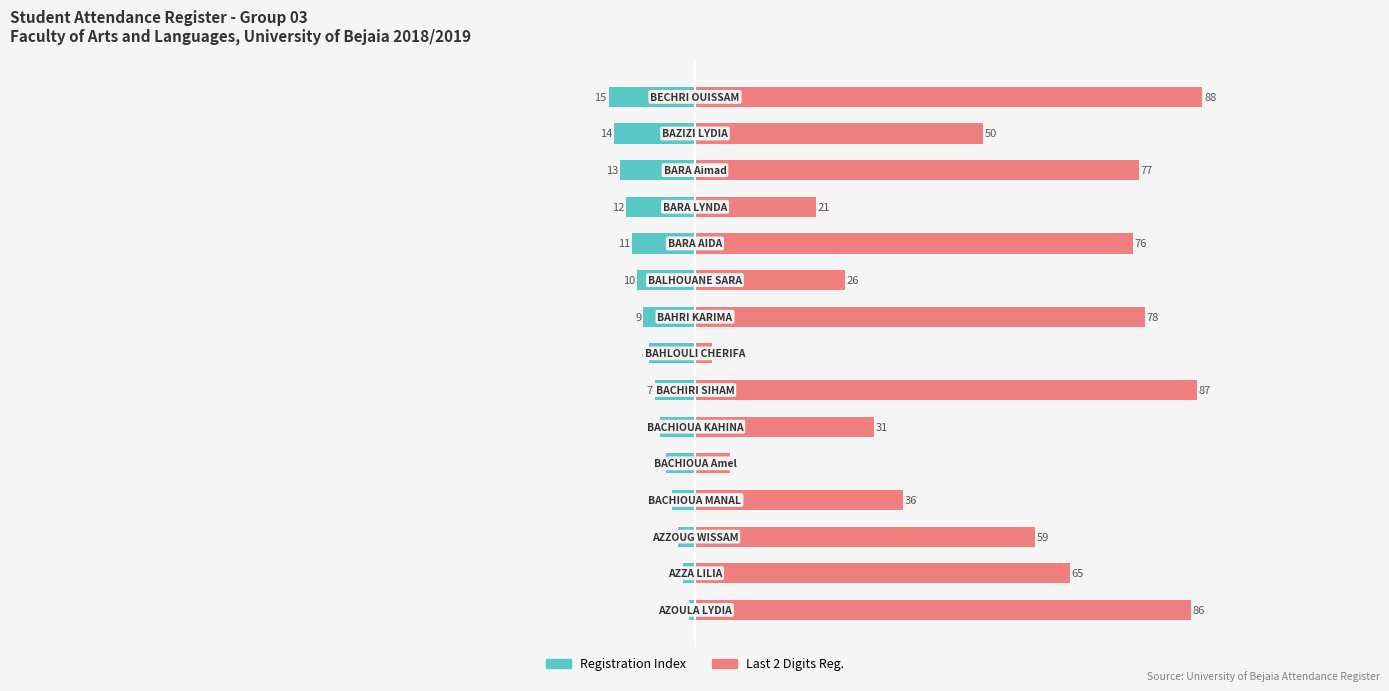

Count the number of categories in the chart.

15